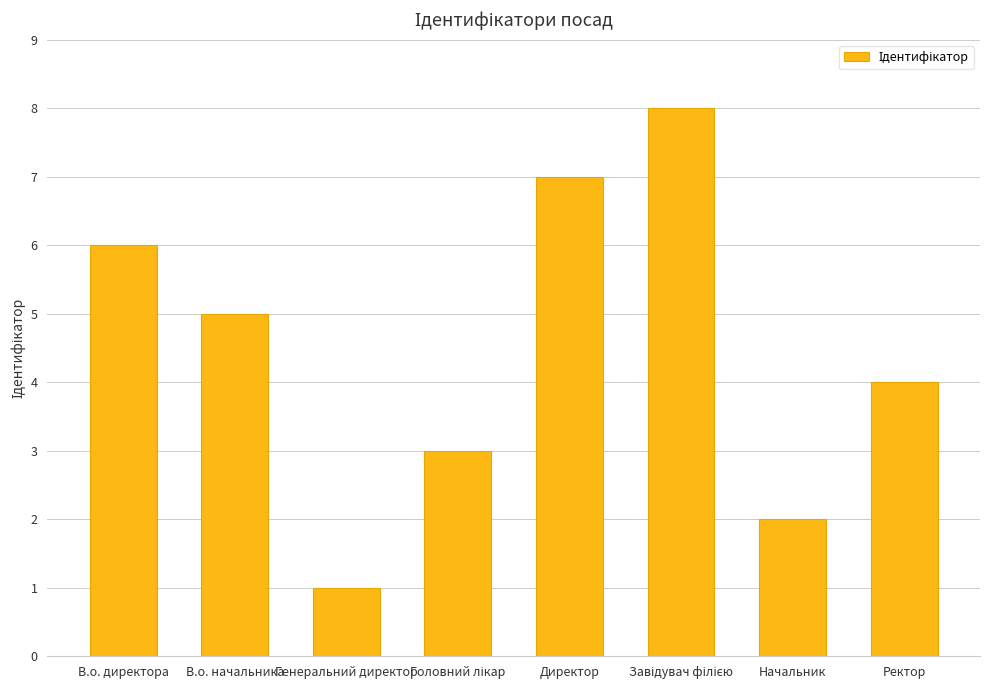

What is the smallest value displayed?

1